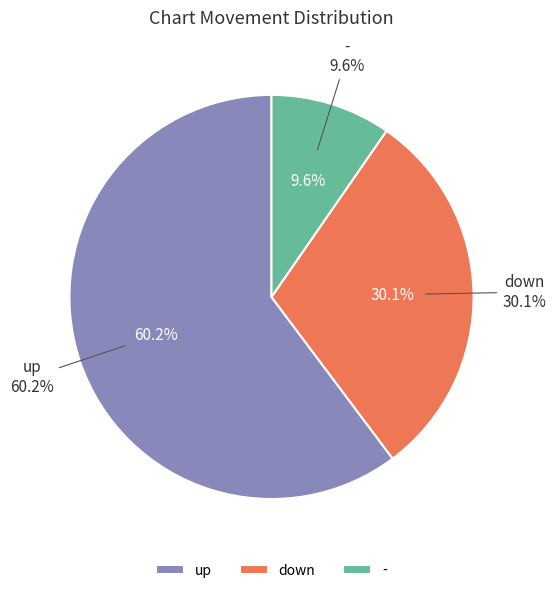

How many slices are in this pie chart?

3